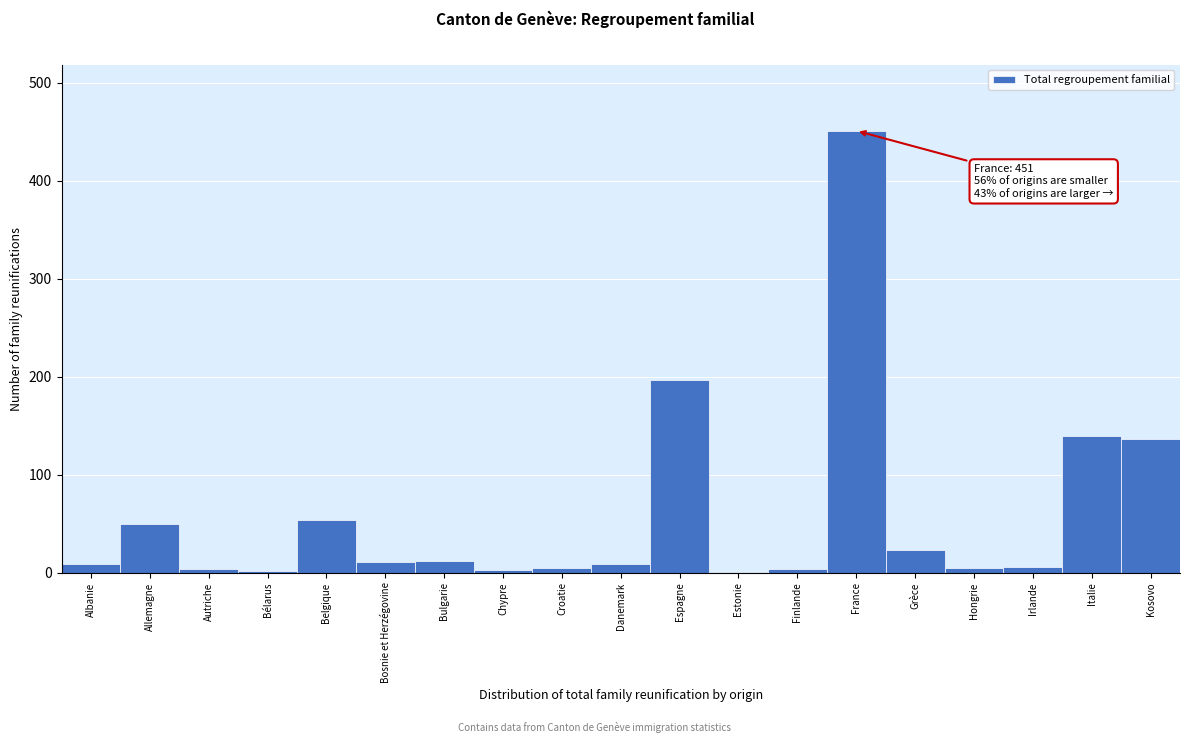

At which label is the value closest to 226?

Espagne